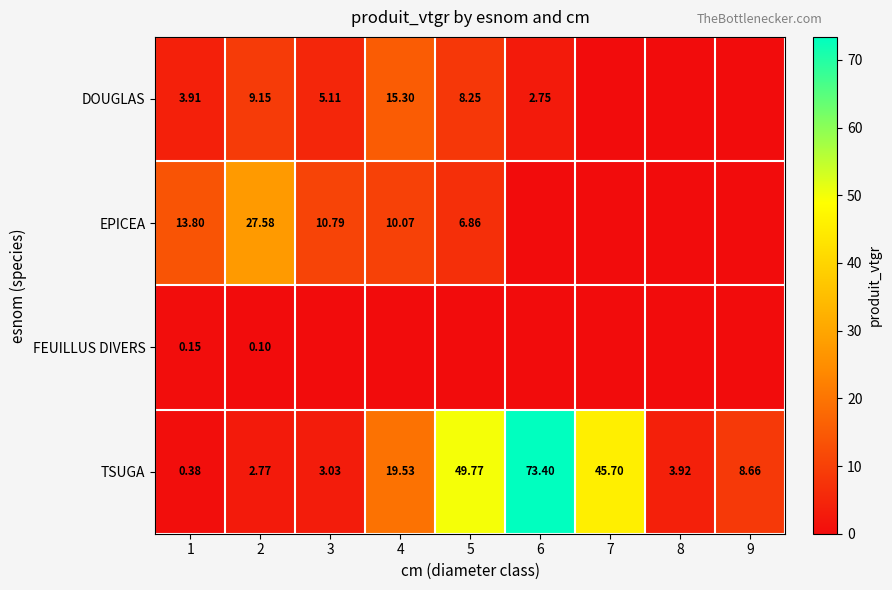

Is the value of EPICEA at 5 greater than the value of TSUGA at 6?

No